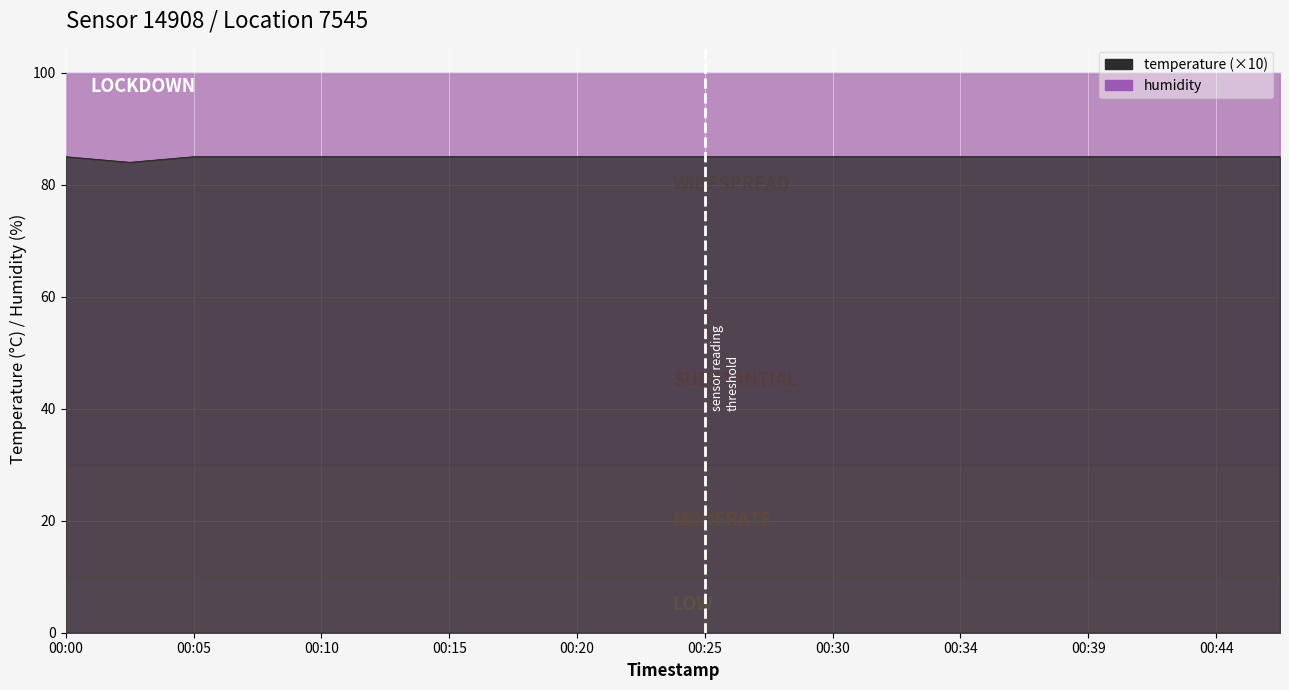

List the labels in order of value, smallest first.

00:03, 00:00, 00:05, 00:08, 00:10, 00:13, 00:15, 00:17, 00:20, 00:22, 00:25, 00:27, 00:30, 00:32, 00:34, 00:37, 00:39, 00:42, 00:44, 00:47